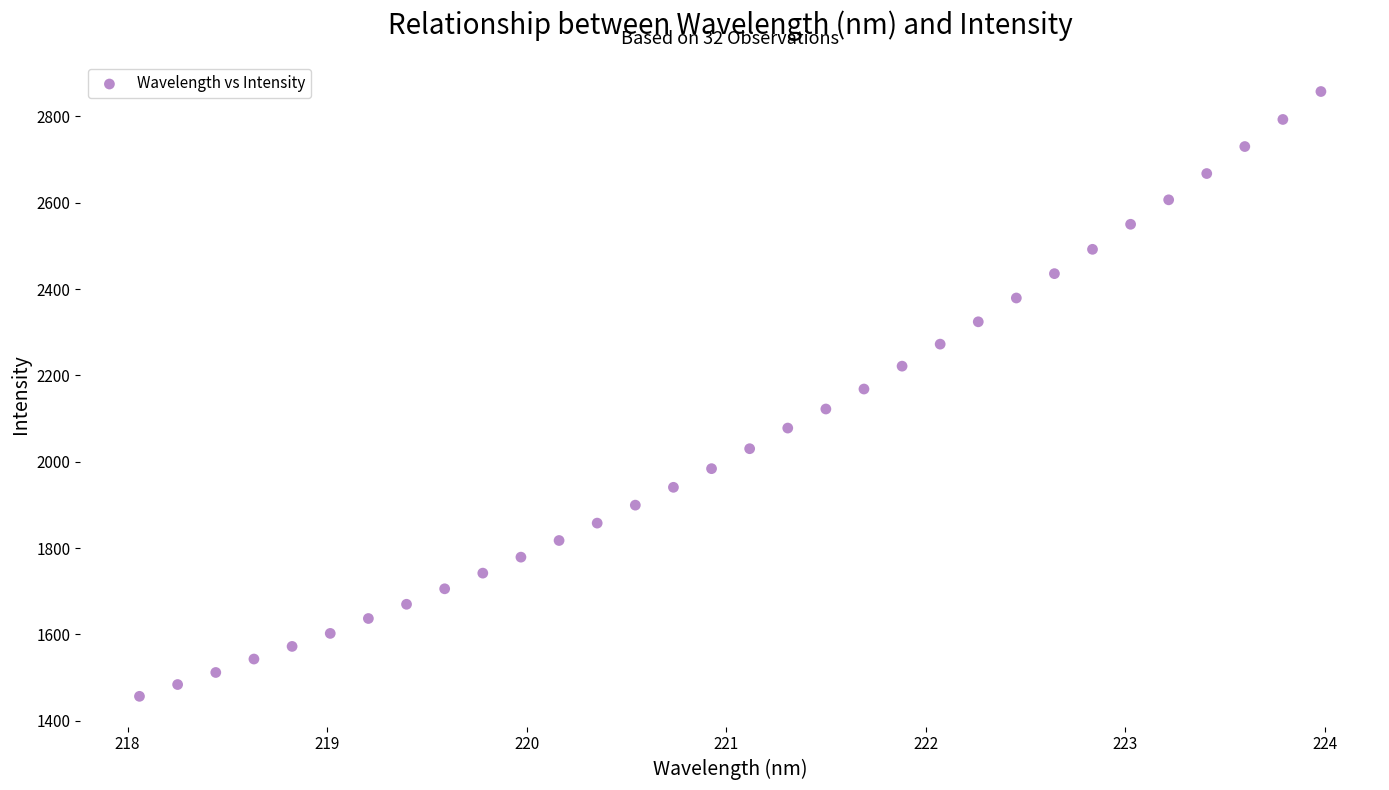

What is the range of Y values (max minus min)?

1400.8